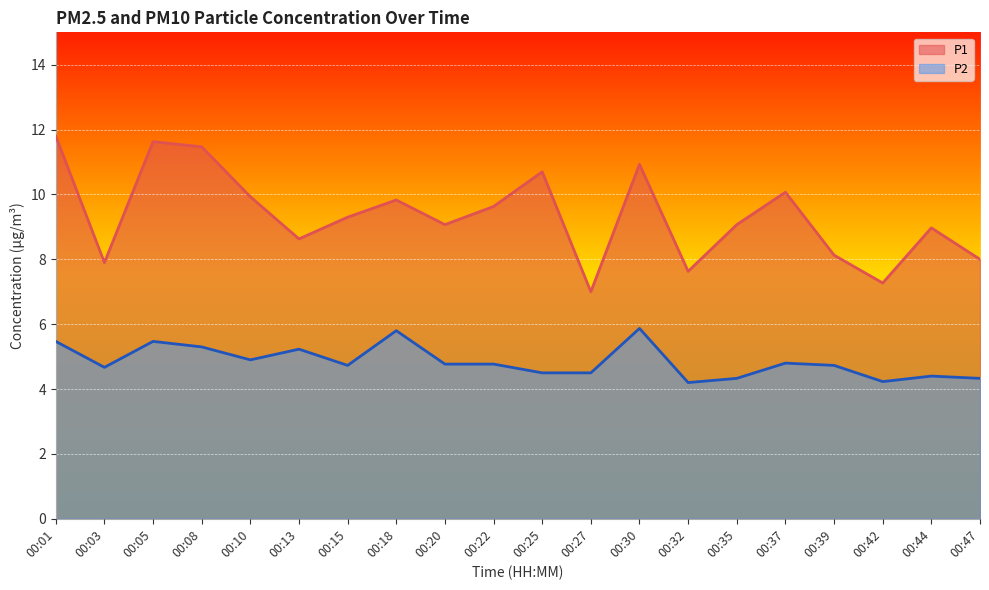

True or false: P2 and P1 cross at least once.

False